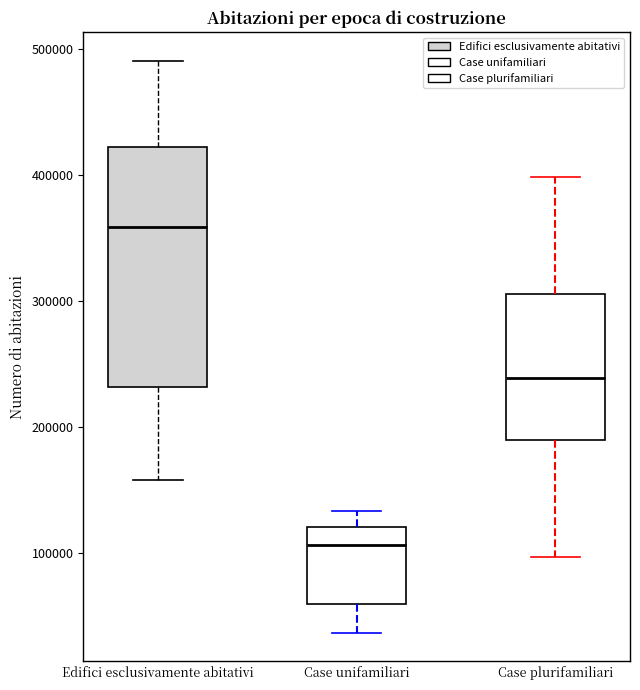

Where does the upper whisker of the box for Edifici esclusivamente abitativi end on the y-axis? The values are not printed on the chart, so give them approximately, as read against the axis.

490000